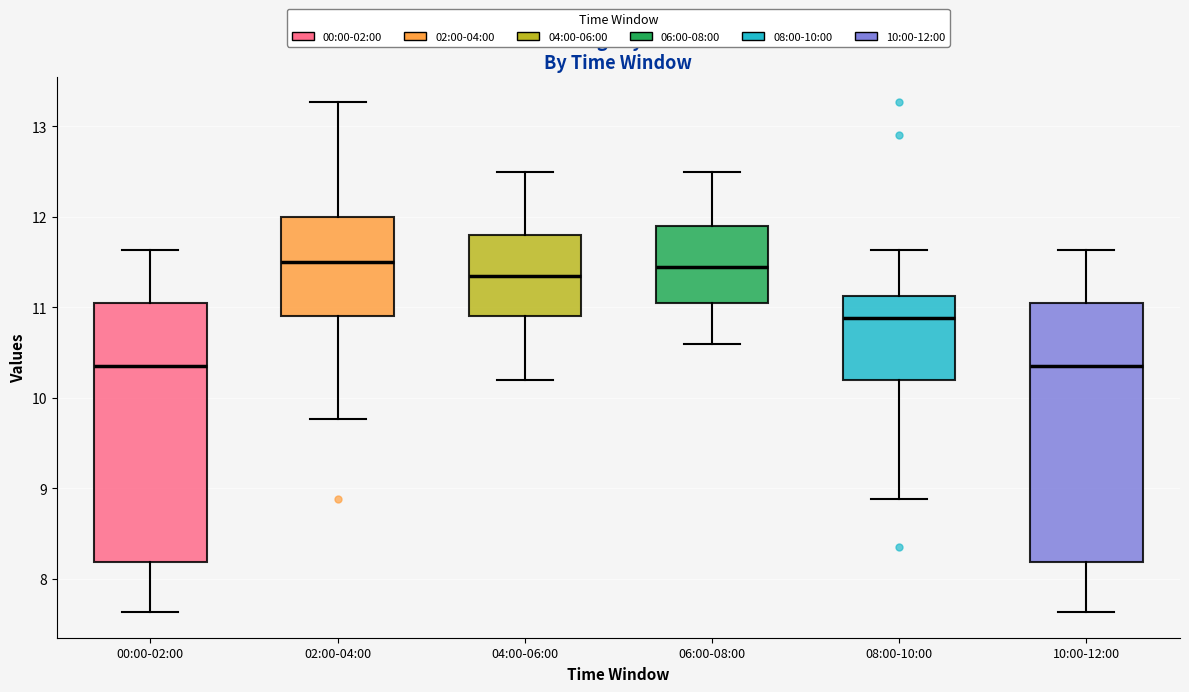

Reading left to right, transcribe this box plot: for each box, give where its median line is, the range the box spans, and where its two whiskers end, as read against the y-axis. The values are not printed on the chart, so give them approximately, as read against the axis.

00:00-02:00: median 10.4, box 8.2 to 11.1, whiskers 7.6 to 11.6
02:00-04:00: median 11.5, box 10.9 to 12.0, whiskers 9.8 to 13.3
04:00-06:00: median 11.4, box 10.9 to 11.8, whiskers 10.2 to 12.5
06:00-08:00: median 11.5, box 11.1 to 11.9, whiskers 10.6 to 12.5
08:00-10:00: median 10.9, box 10.2 to 11.1, whiskers 8.9 to 11.6
10:00-12:00: median 10.4, box 8.2 to 11.1, whiskers 7.6 to 11.6